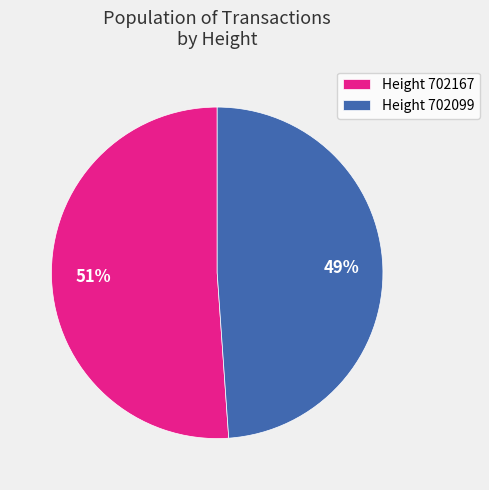

To the nearest percent, what is the average slice percentage?

50%